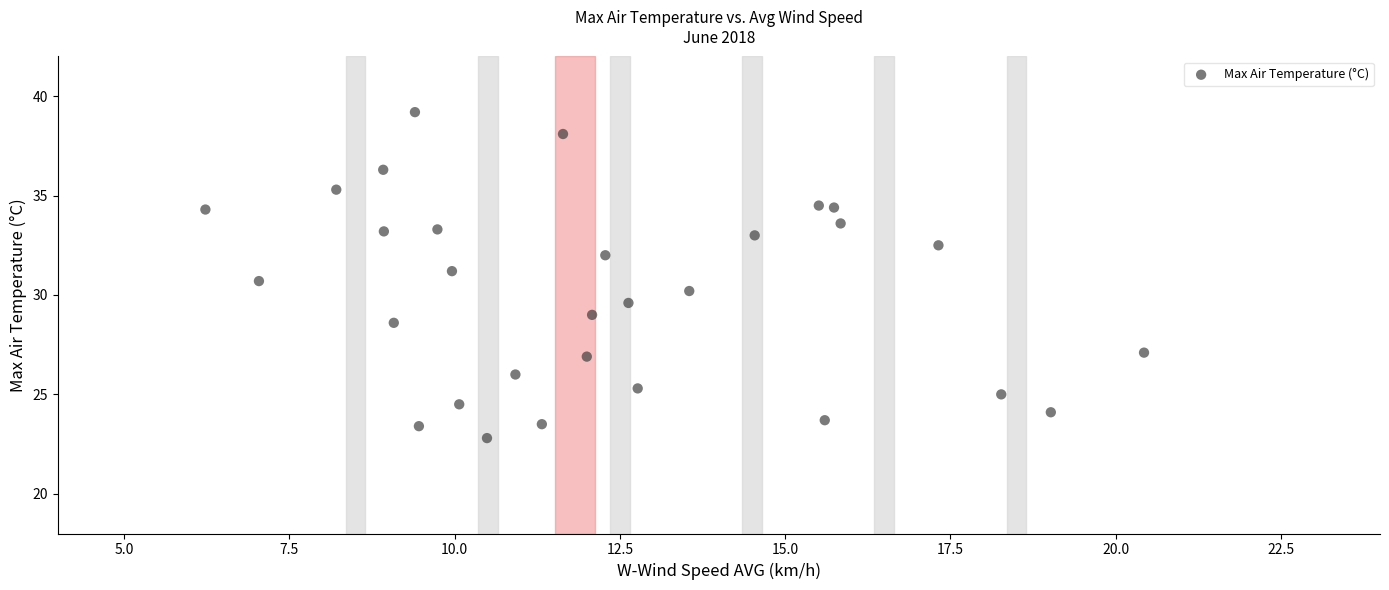

What is the range of Y values (max minus min)?

16.4